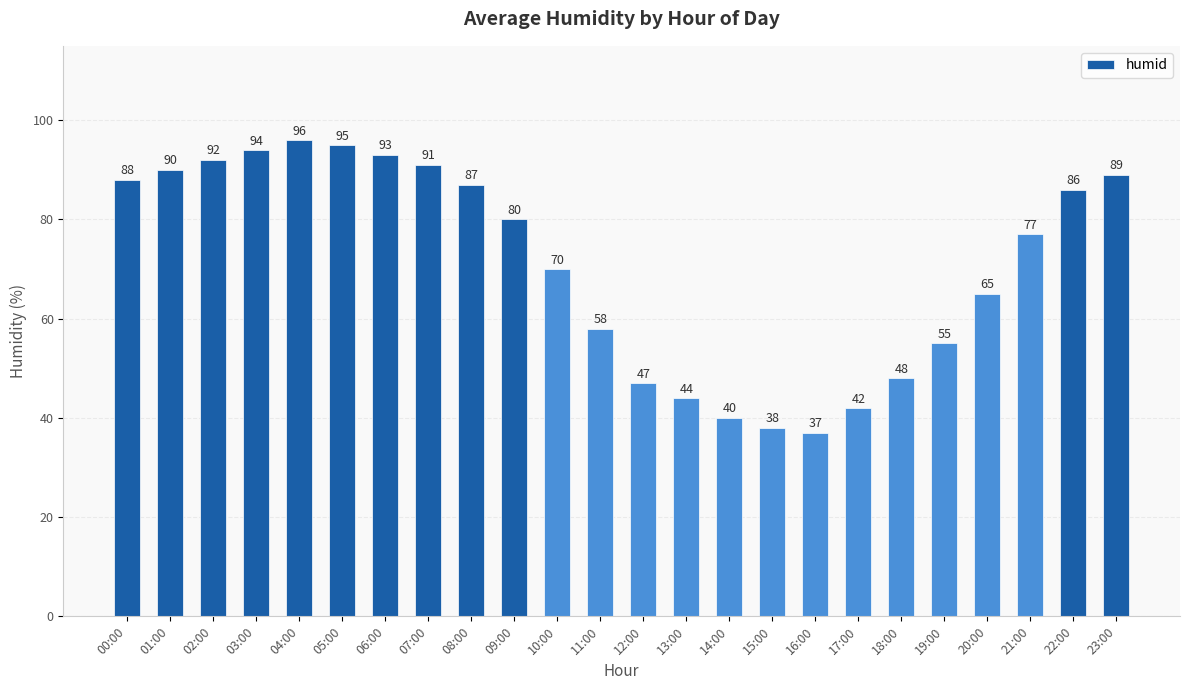

Reading left to right, extract all data points from this chart.

00:00=88	01:00=90	02:00=92	03:00=94	04:00=96	05:00=95	06:00=93	07:00=91	08:00=87	09:00=80	10:00=70	11:00=58	12:00=47	13:00=44	14:00=40	15:00=38	16:00=37	17:00=42	18:00=48	19:00=55	20:00=65	21:00=77	22:00=86	23:00=89